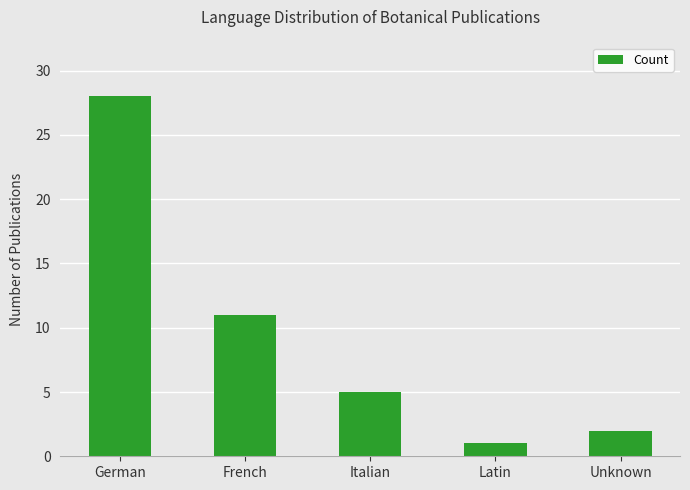

What is the difference between the second highest and second lowest values?

9